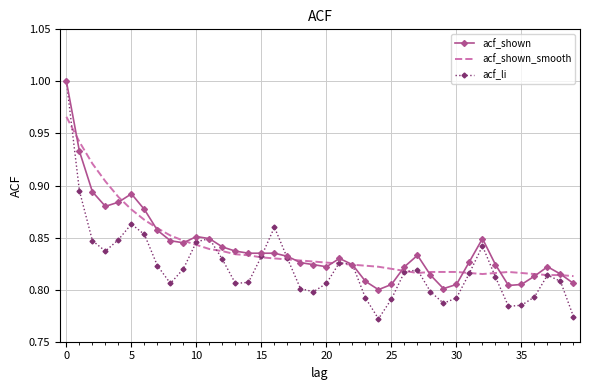

Count the acf_shown_smooth values in the range 0 to 1.

40